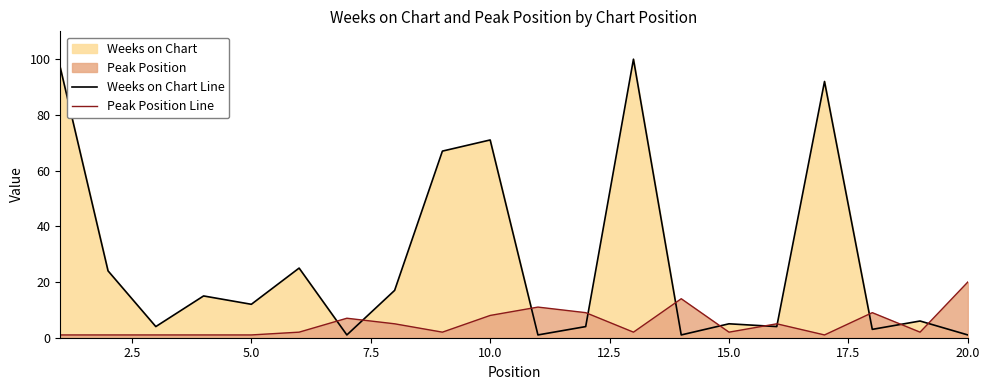

Which series has the largest total across all categories?

Weeks on Chart Line